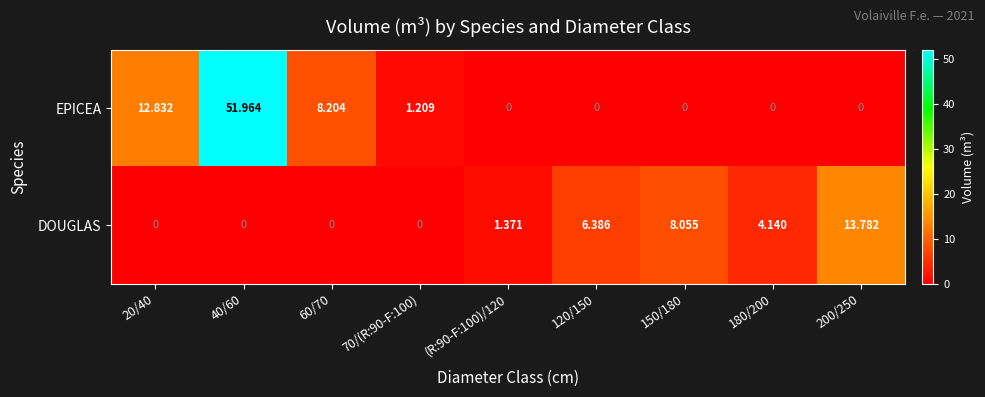

Which series has the widest spread of values?

EPICEA